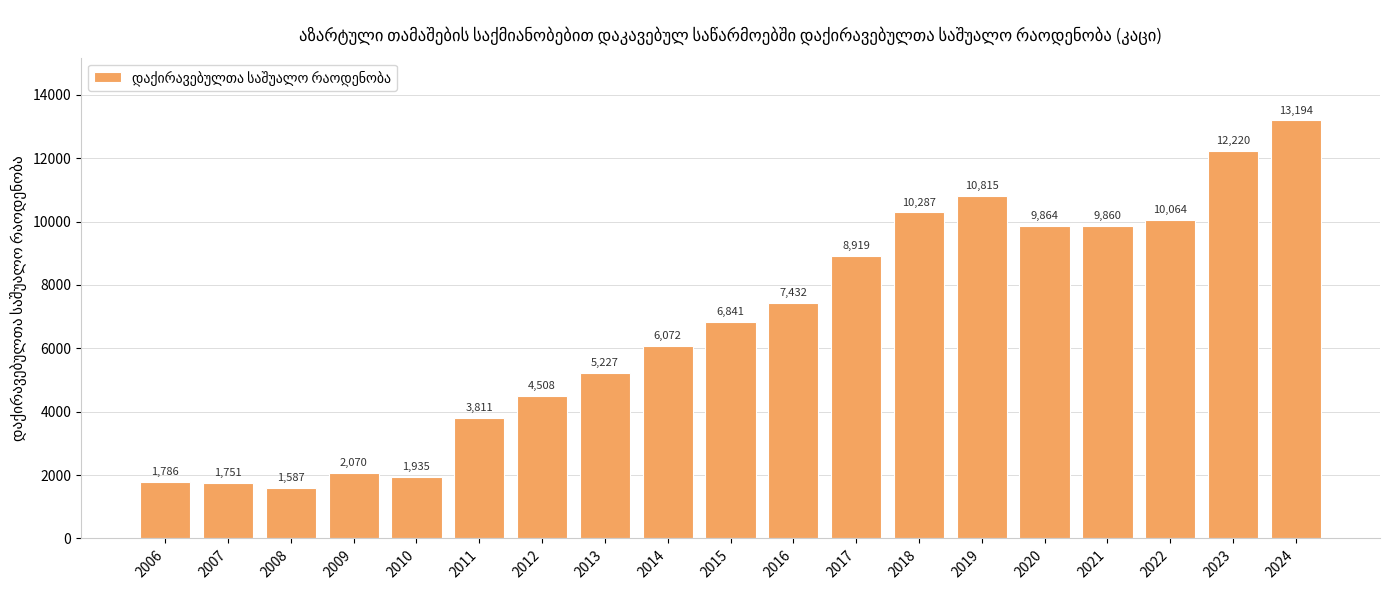

At which label is the value closest to 7390?

2016